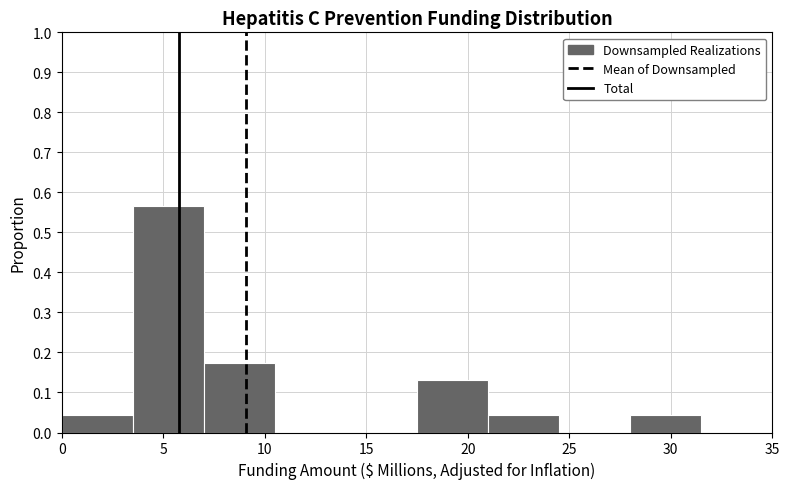

Over which range of the x-axis is the bar tallest?

3.5 to 7.0